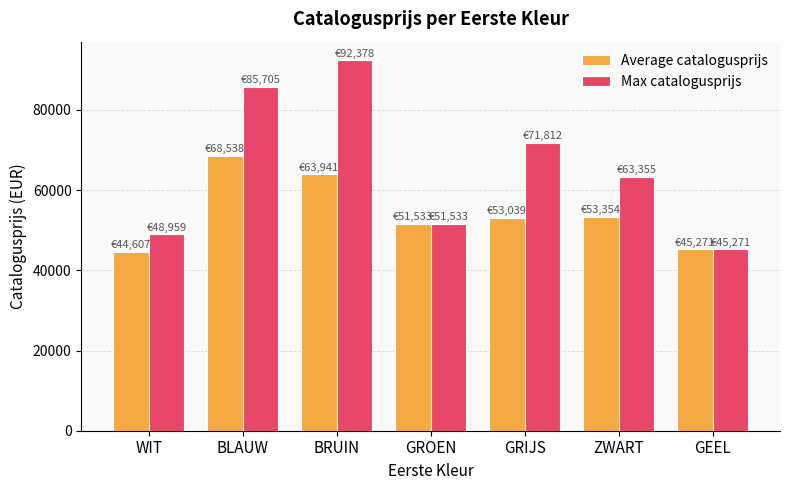

Which series has the largest total across all categories?

Max catalogusprijs